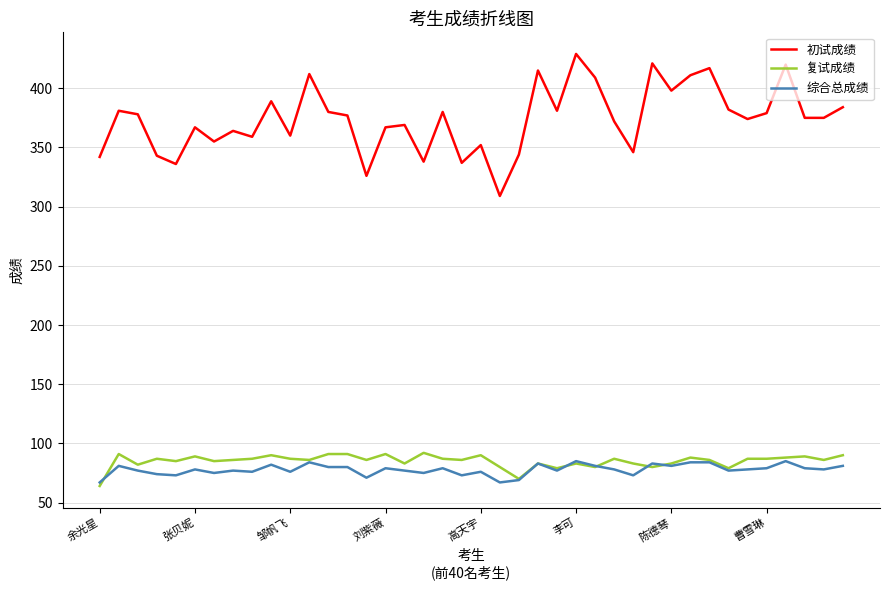

True or false: 初试成绩 and 综合总成绩 cross at least once.

False